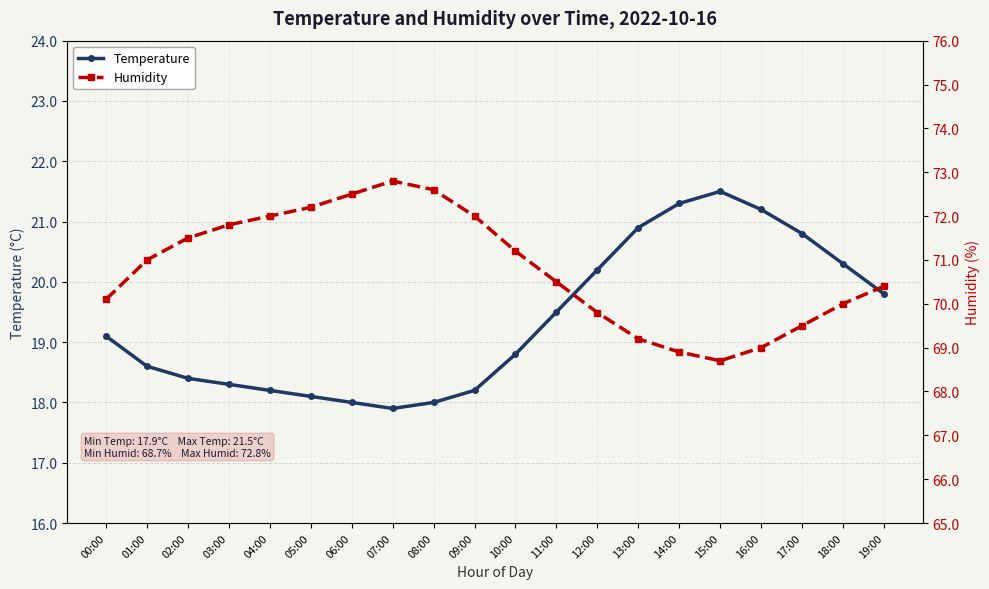

List the labels in order of Humidity value, smallest first.

15:00, 14:00, 16:00, 13:00, 17:00, 12:00, 18:00, 00:00, 19:00, 11:00, 01:00, 10:00, 02:00, 03:00, 04:00, 09:00, 05:00, 06:00, 08:00, 07:00